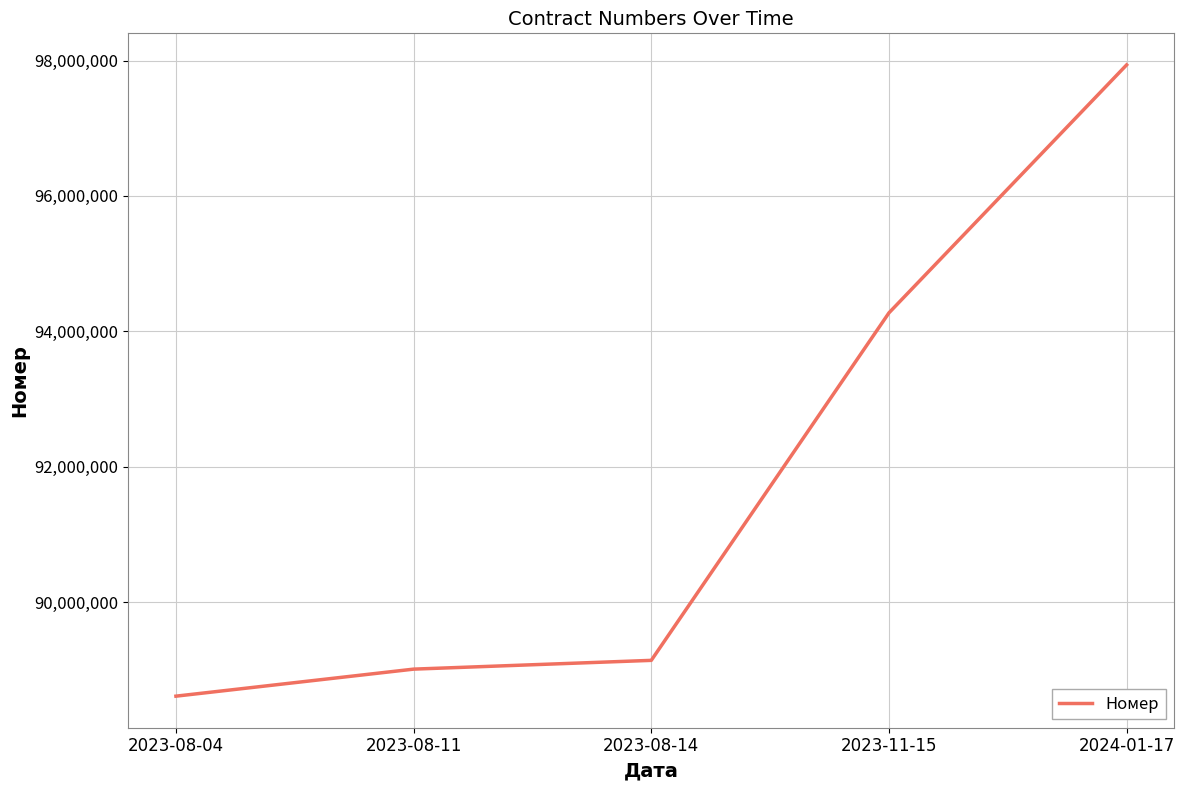

Reading left to right, extract all data points from this chart.

2023-08-04=88608134	2023-08-11=89007491	2023-08-14=89137120	2023-11-15=94271957	2024-01-17=97936020